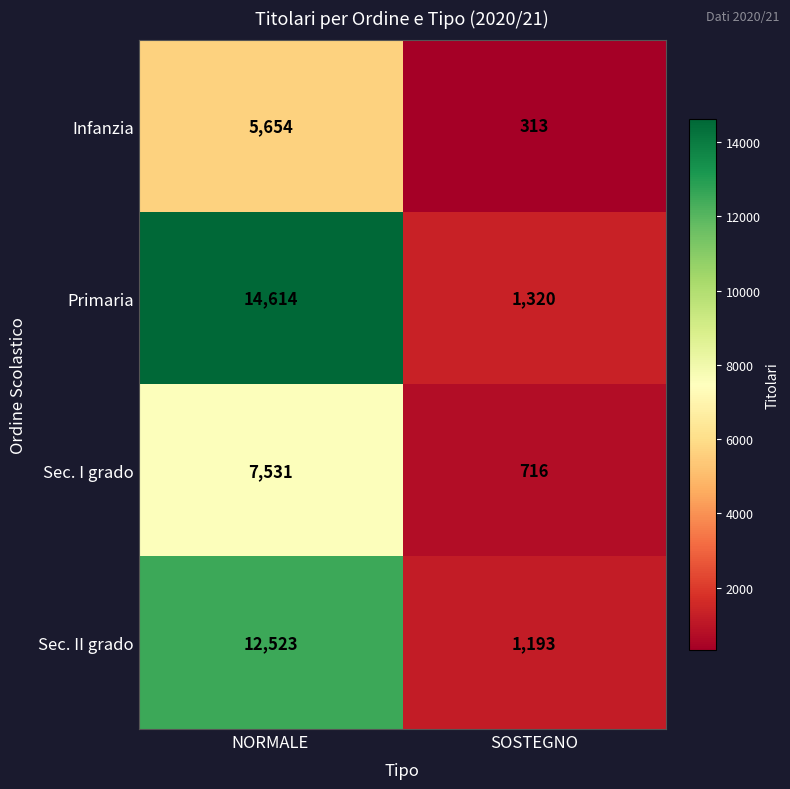

Reading left to right, list all the values displayed in this chart.

Infanzia: NORMALE=5654	SOSTEGNO=313
Primaria: NORMALE=14614	SOSTEGNO=1320
Sec. I grado: NORMALE=7531	SOSTEGNO=716
Sec. II grado: NORMALE=12523	SOSTEGNO=1193